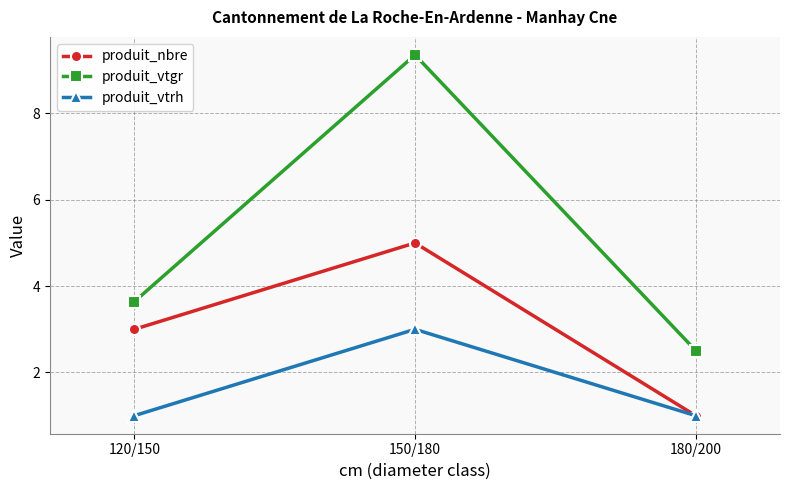

Reading right to left, what are all the values shown in this chart?

produit_nbre: 1.0	5.0	3.0
produit_vtgr: 2.5	9.4	3.6
produit_vtrh: 1.0	3.0	1.0